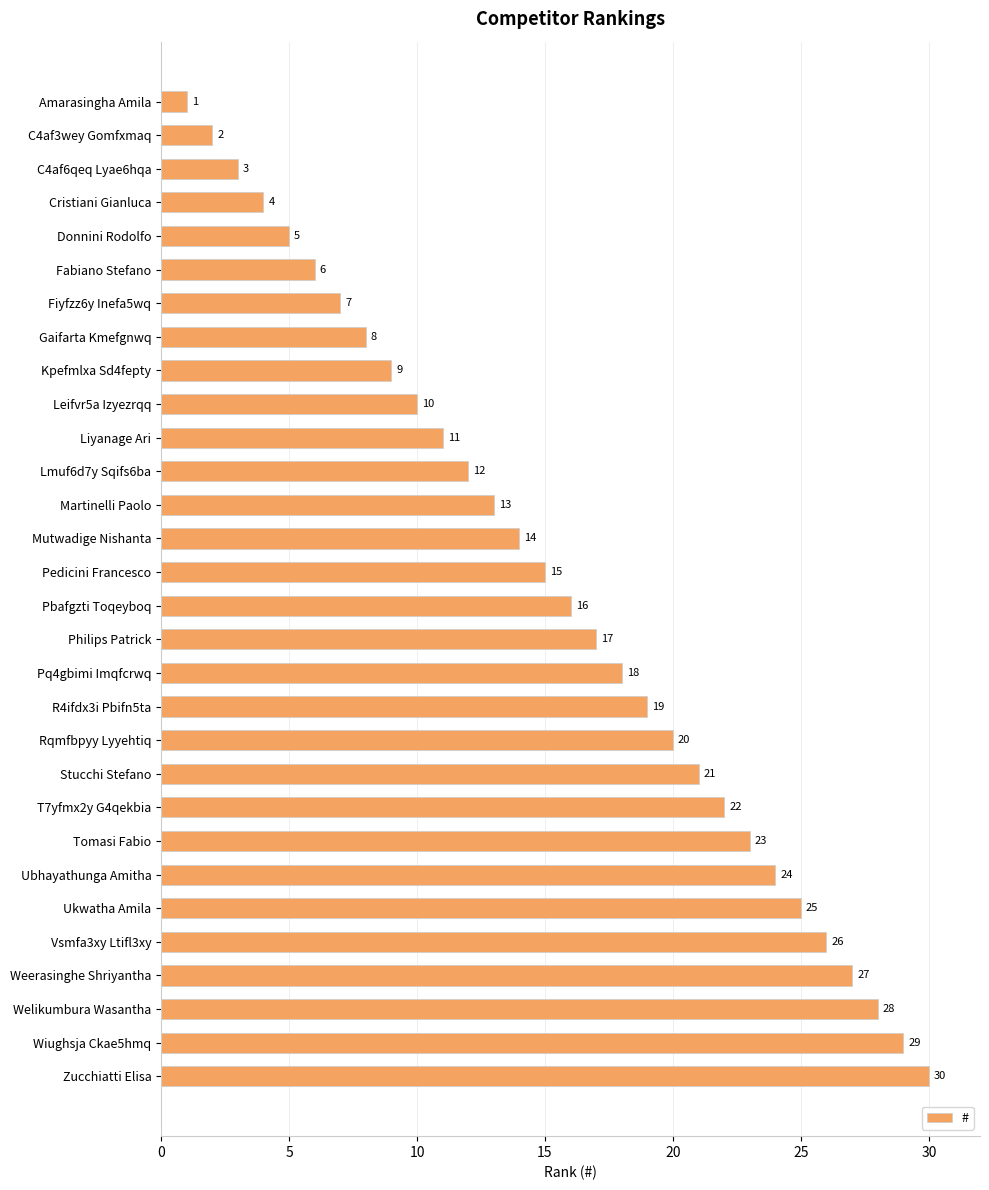

Approximately how many times larger is the value at Kpefmlxa Sd4fepty compared to Ukwatha Amila?

0.4